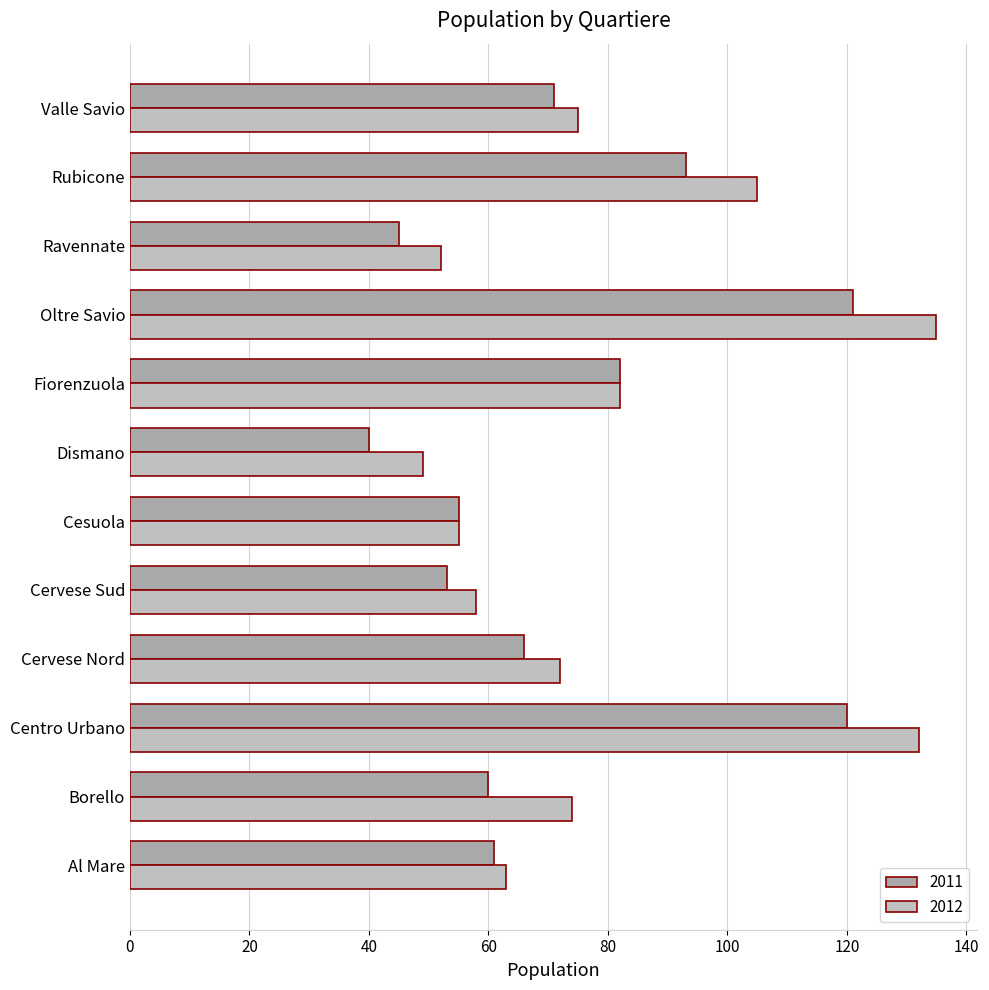

What is the difference between the highest and lowest values at Oltre Savio?

14